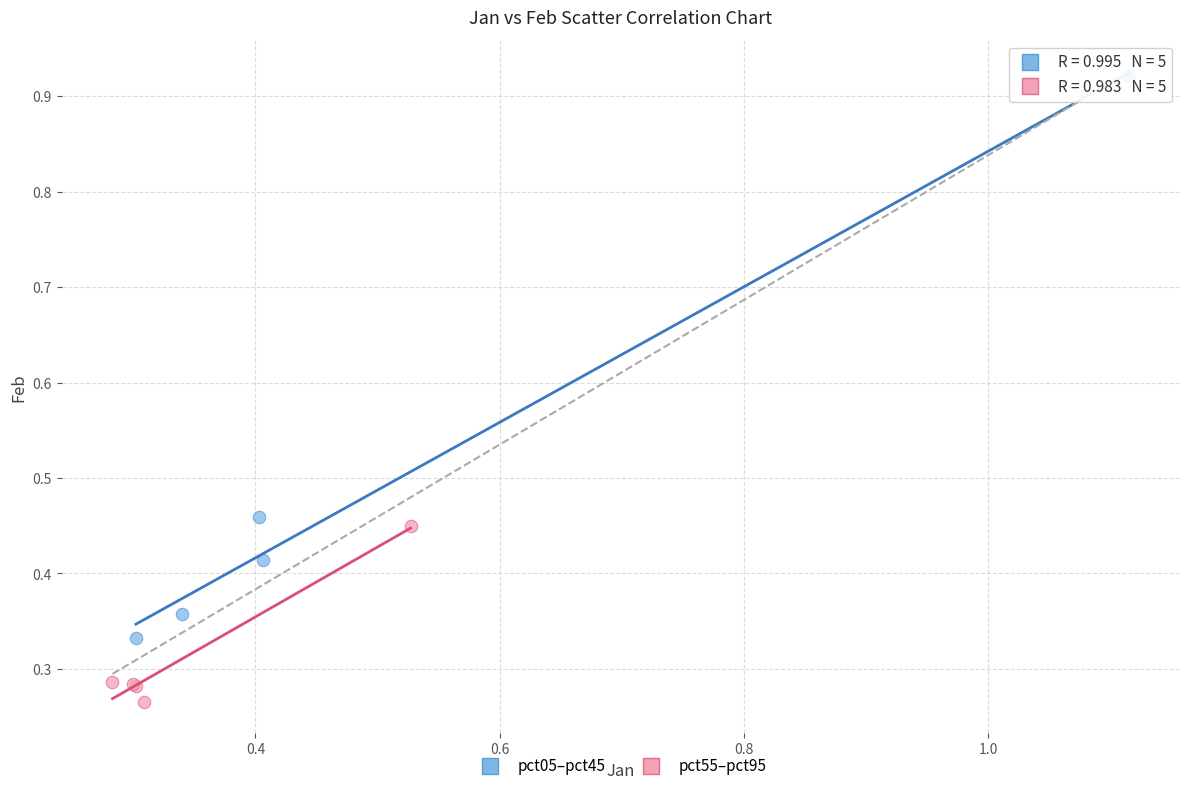

Which series has the largest Y range (max minus min)?

pct05–pct45